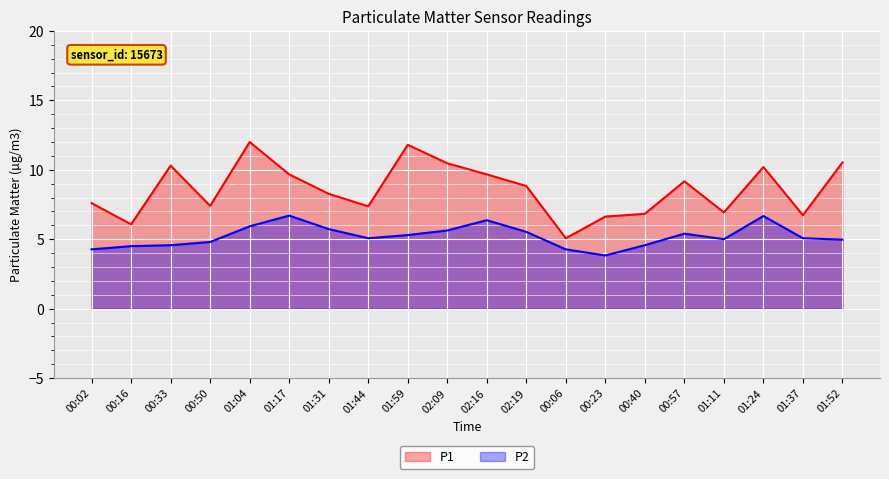

How many lines are shown in the chart?

2